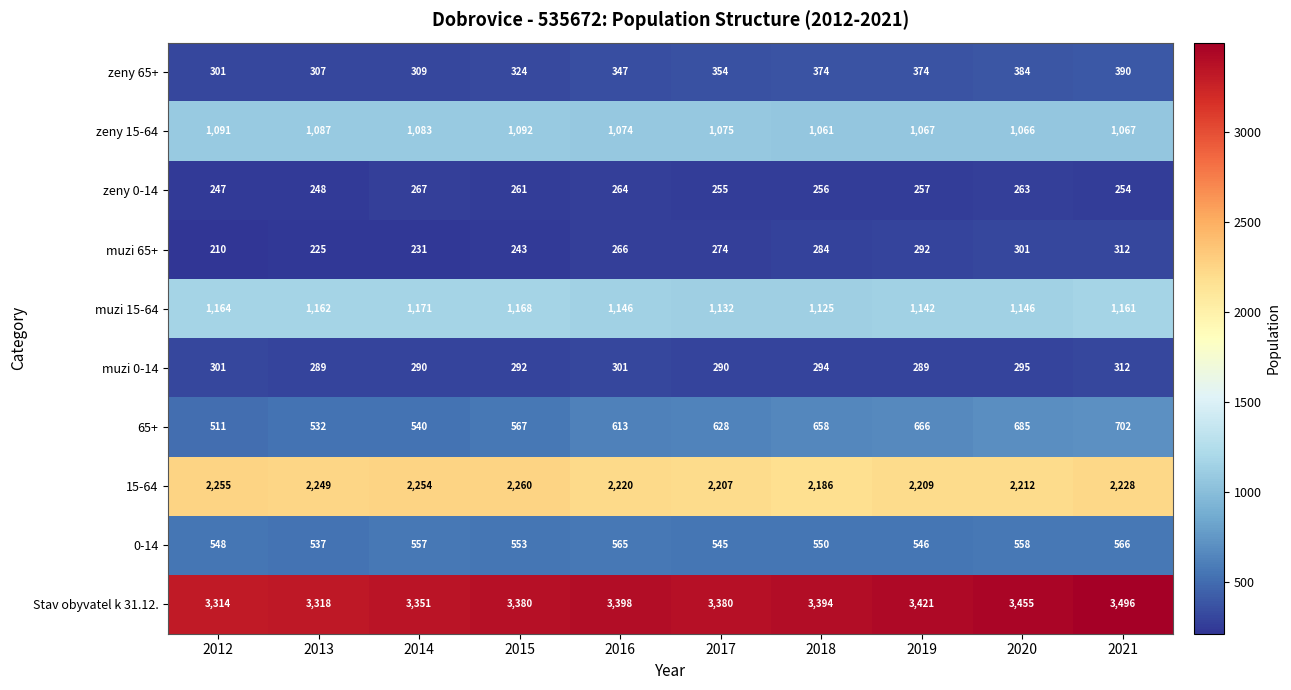

The zeny 15-64 series shows 1067 at 2021. True or false?

True